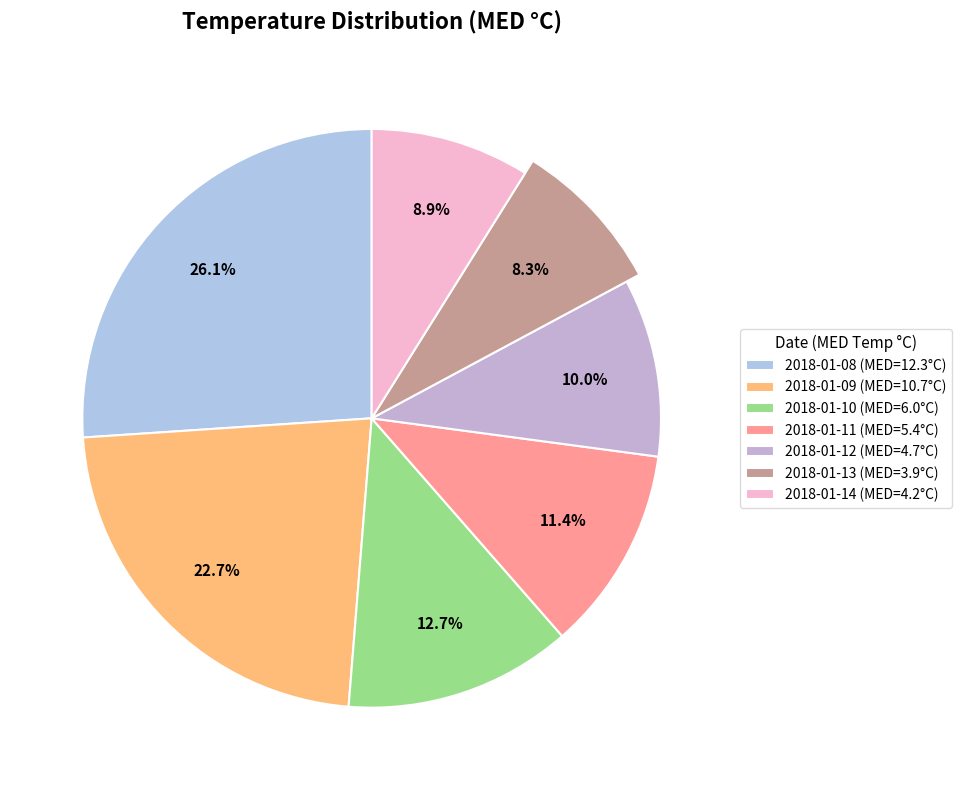

What percentage is the 2018-01-10 slice, to the nearest percent?

13%